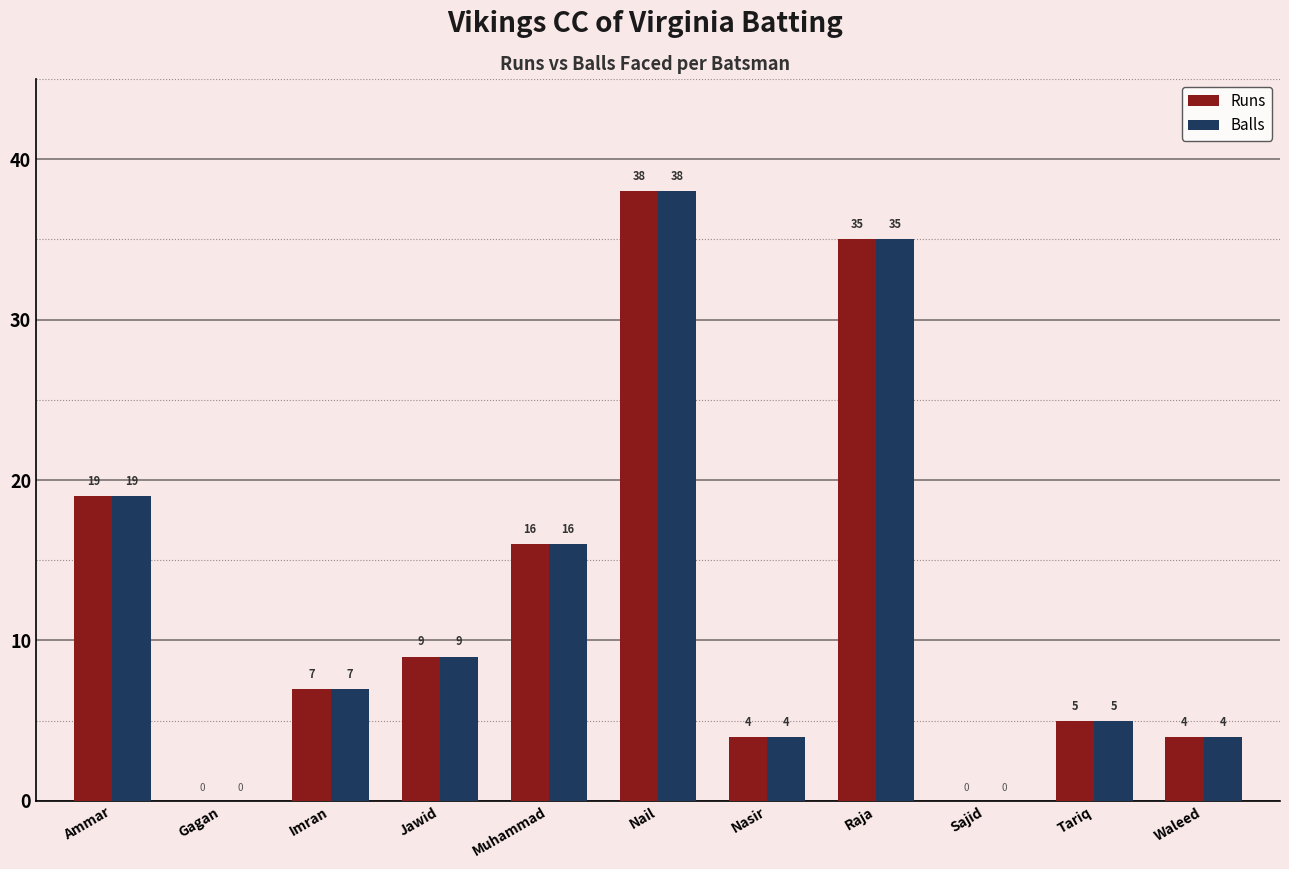

What value does the Balls series have at Jawid, to the nearest 5?

10